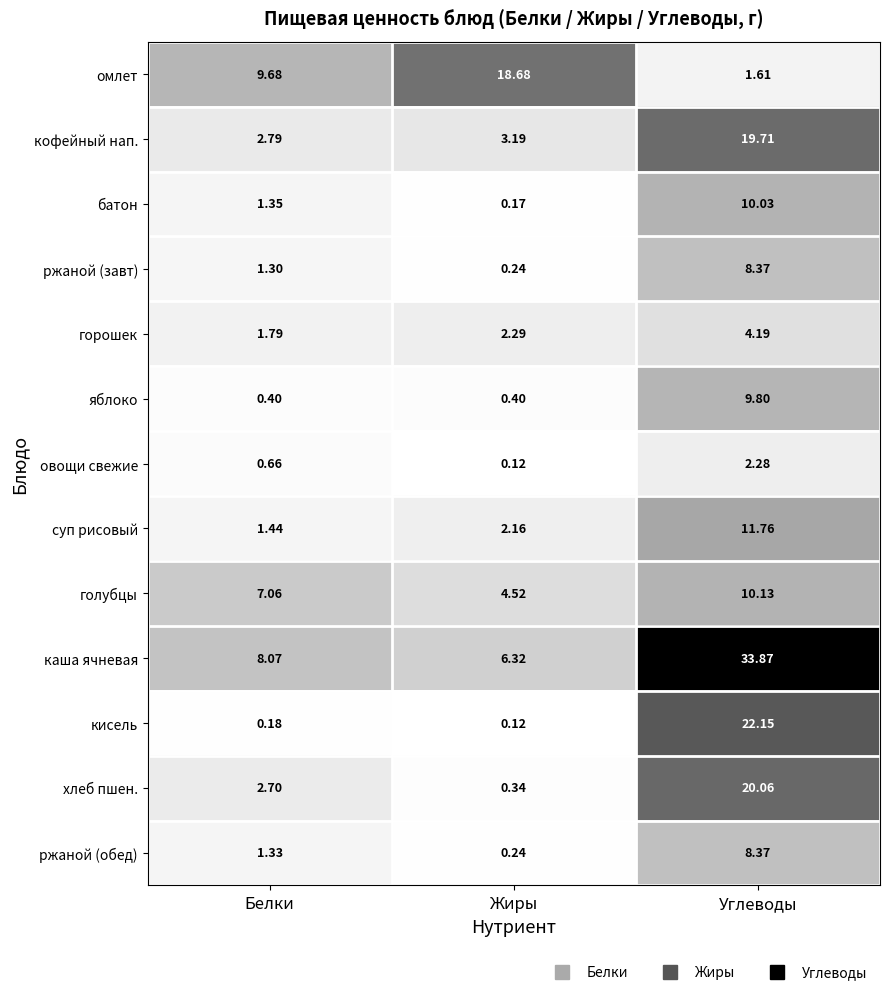

List the labels in order of батон value, smallest first.

Жиры, Белки, Углеводы